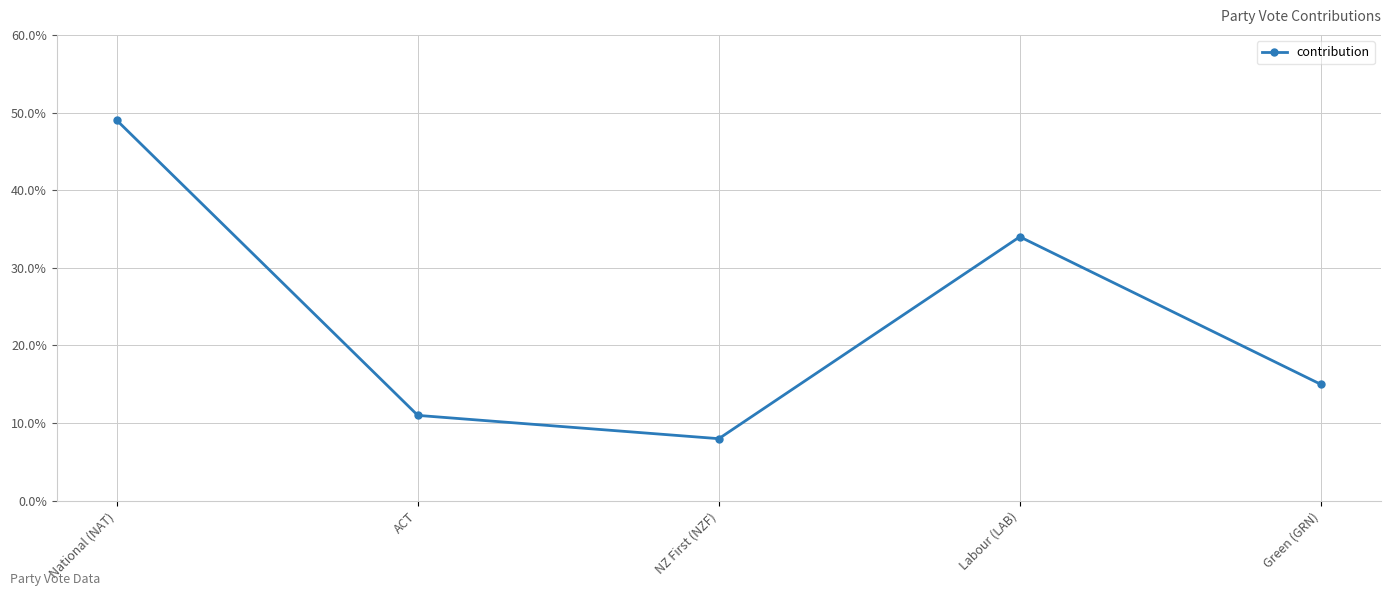

What is the maximum value shown in the chart?

49